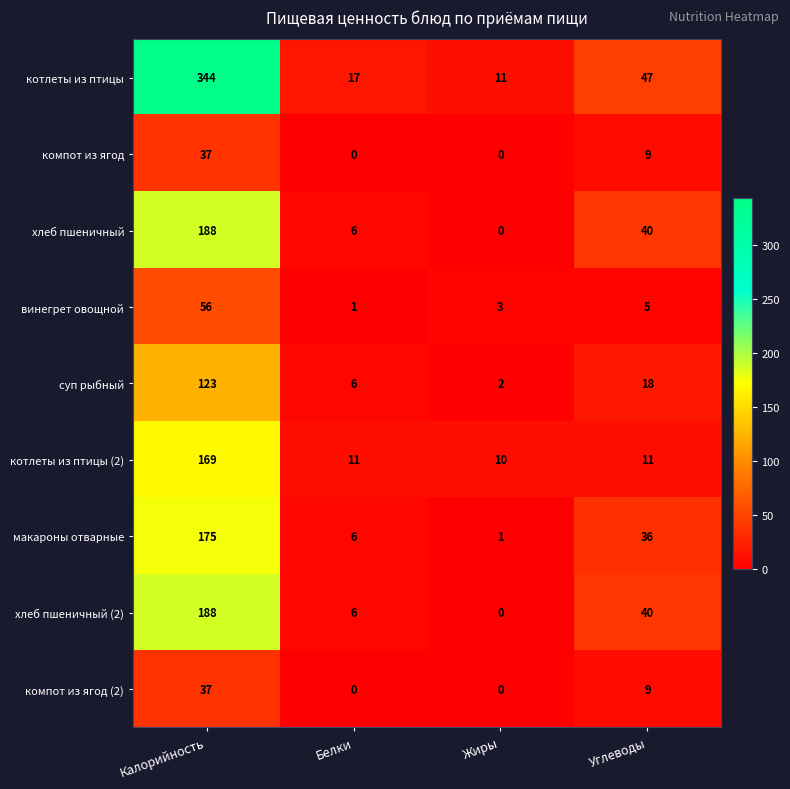

Which series has the largest total across all categories?

котлеты из птицы